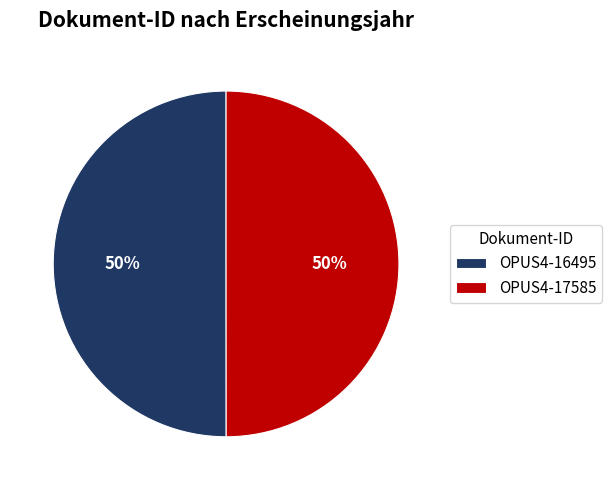

To the nearest percent, what is the combined percentage of OPUS4-17585 and OPUS4-16495?

100%